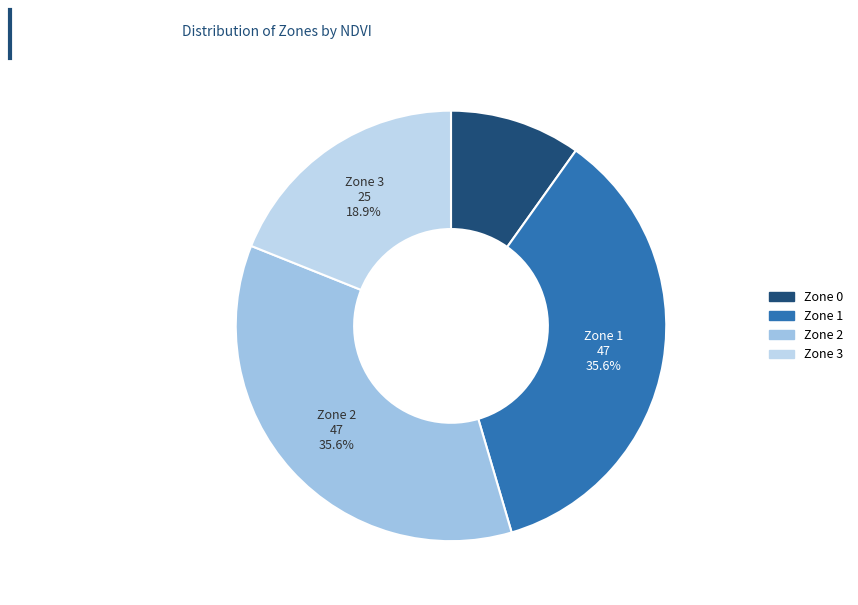

Rank the categories by value from lowest to highest.

Zone 0, Zone 3, Zone 1, Zone 2